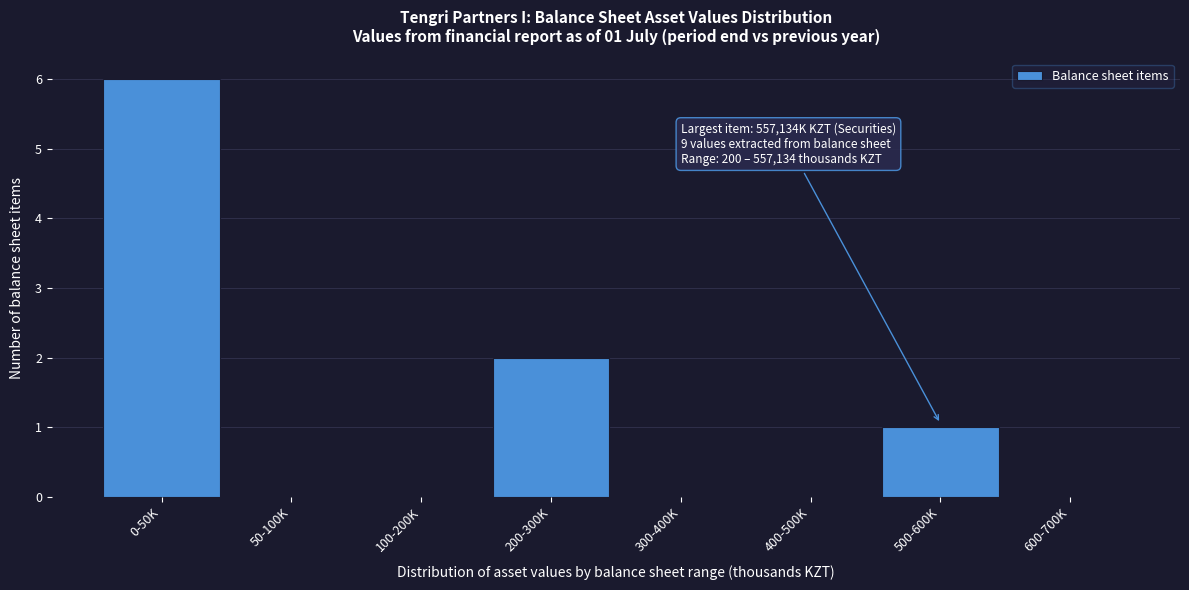

Reading right to left, what are all the values shown in this chart?

600-700K=0	500-600K=1	400-500K=0	300-400K=0	200-300K=2	100-200K=0	50-100K=0	0-50K=6